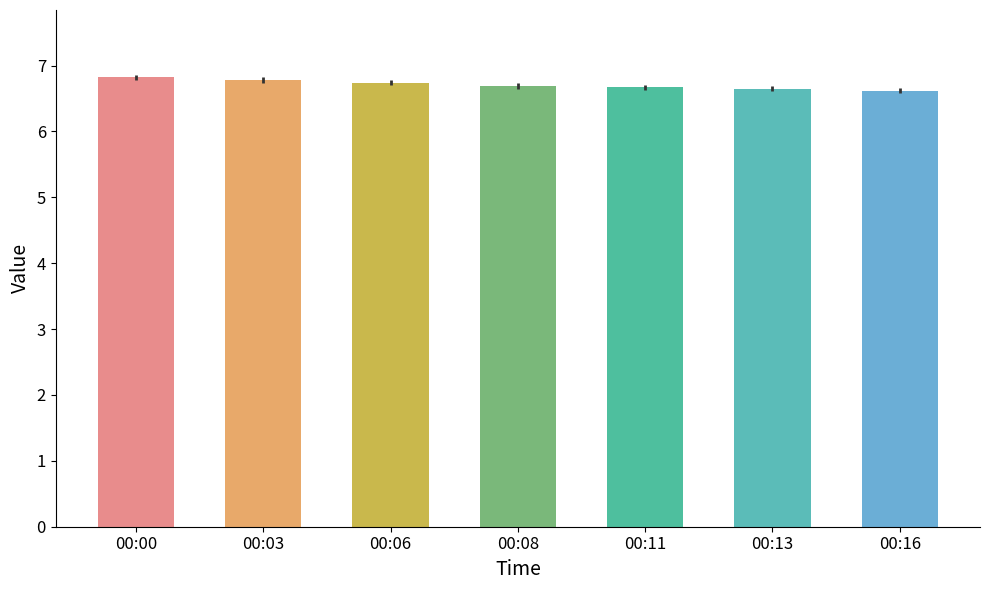

The value at 00:11 is 6.7. True or false?

True